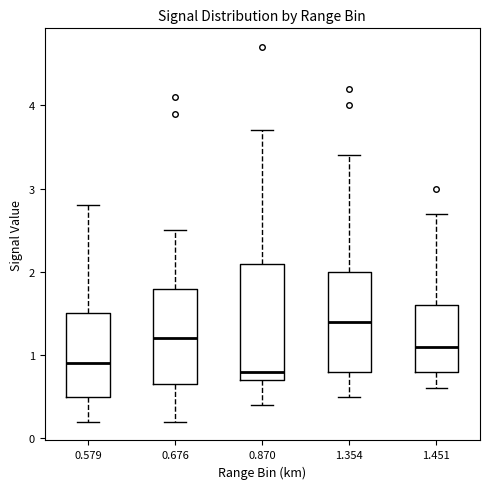

Reading left to right, transcribe this box plot: for each box, give where its median line is, the range the box spans, and where its two whiskers end, as read against the y-axis. The values are not printed on the chart, so give them approximately, as read against the axis.

0.579: median 0.9, box 0.5 to 1.5, whiskers 0.2 to 2.8
0.676: median 1.2, box 0.7 to 1.8, whiskers 0.2 to 2.5
0.870: median 0.8, box 0.7 to 2.1, whiskers 0.4 to 3.7
1.354: median 1.4, box 0.8 to 2.0, whiskers 0.5 to 3.4
1.451: median 1.1, box 0.8 to 1.6, whiskers 0.6 to 2.7